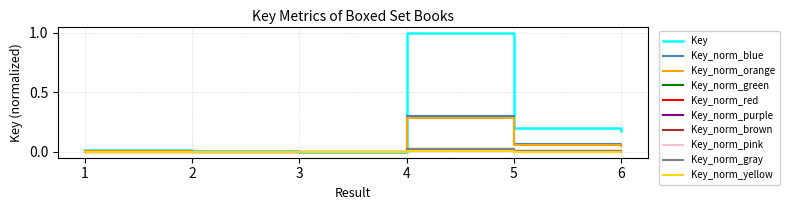

Does the chart have visible grid lines?

Yes